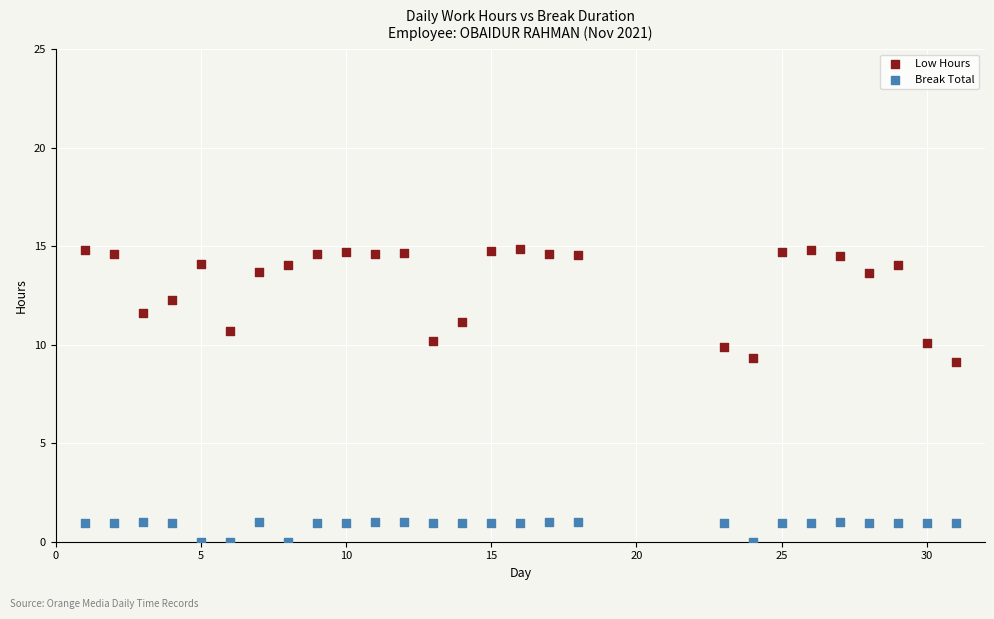

What are all the series names shown in the legend?

Low Hours, Break Total